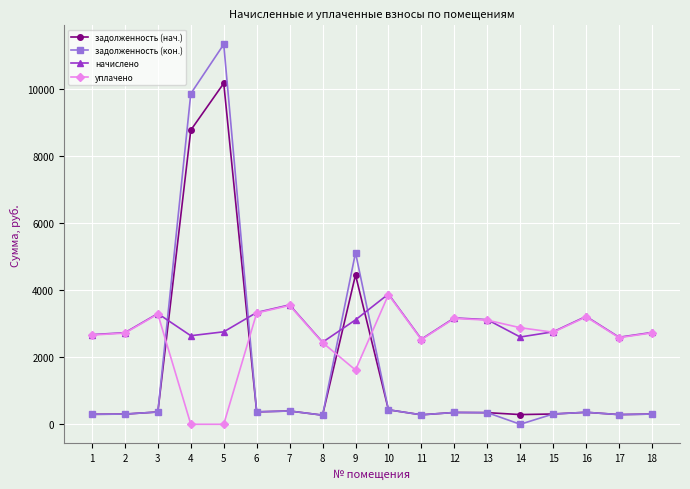

True or false: начислено has more than 2 points higher than both neighbors.

True